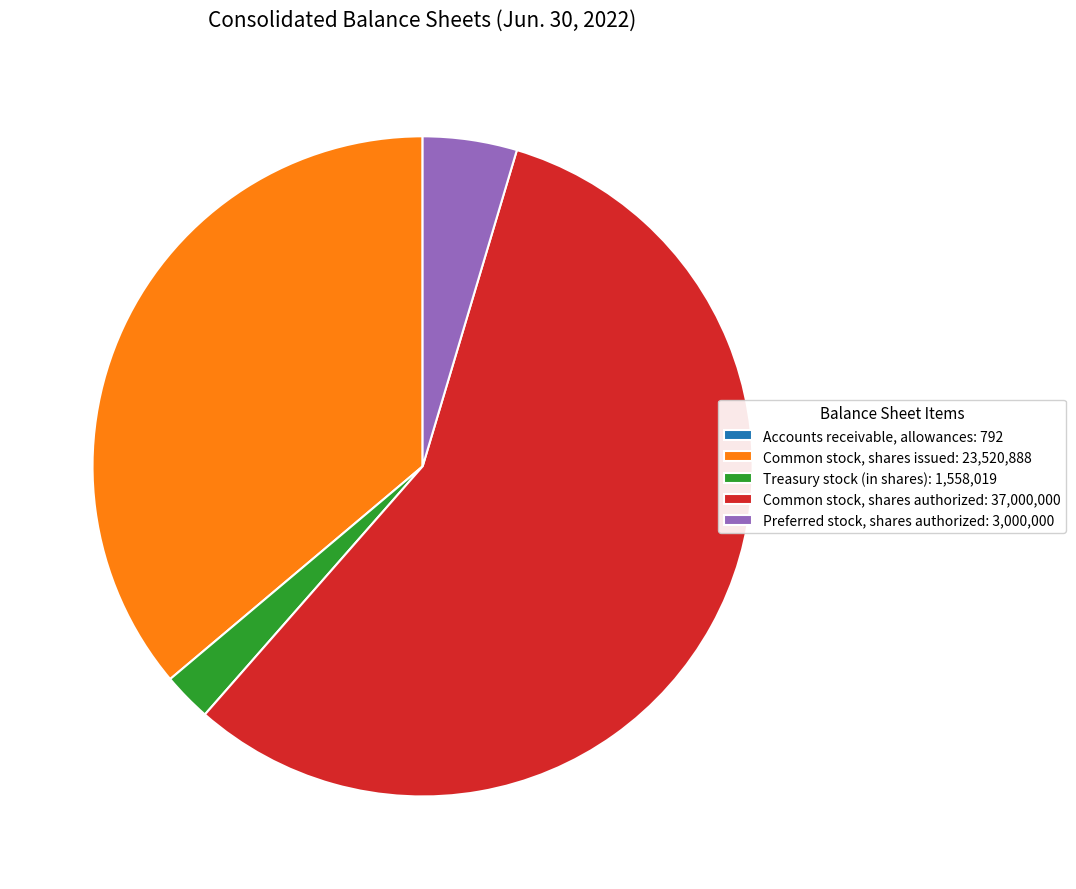

Is there any slice that represents more than half of the pie?

Yes